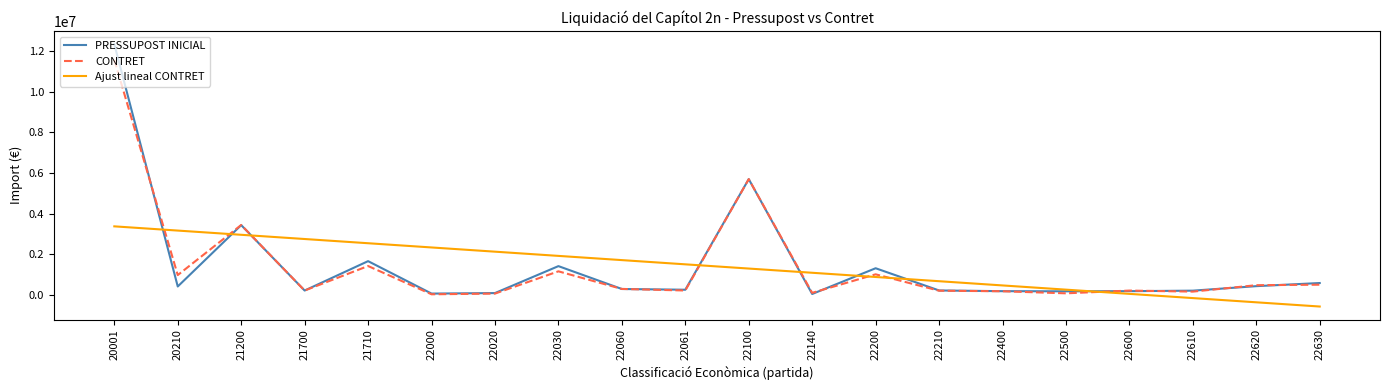

Which series changed the most between 20001 and 21700?

PRESSUPOST INICIAL